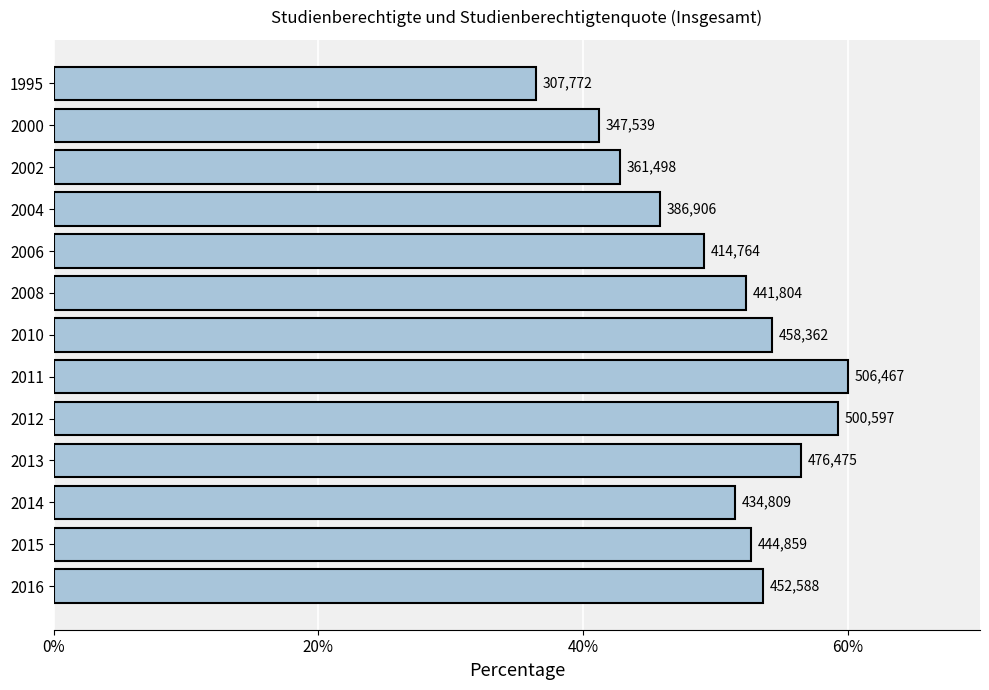

Does the chart contain any negative values?

No